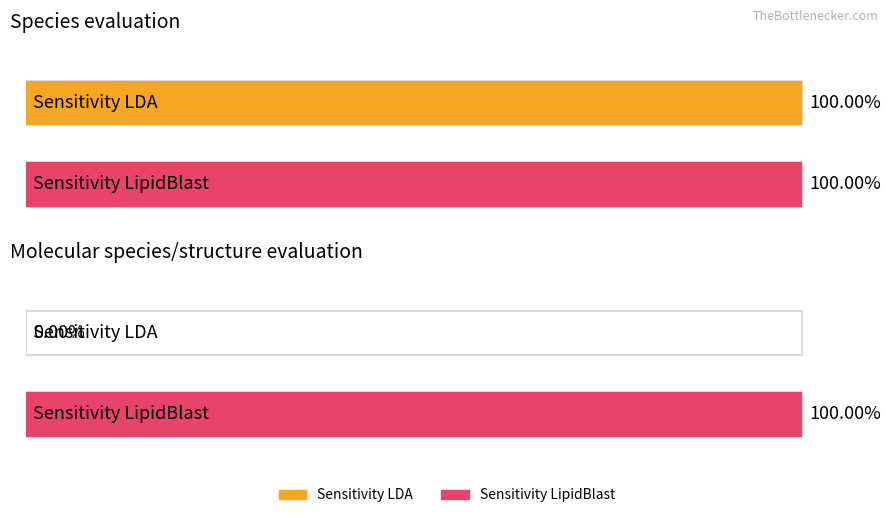

Which series changed the most between Species evaluation and Molecular species/structure evaluation?

Sensitivity LDA